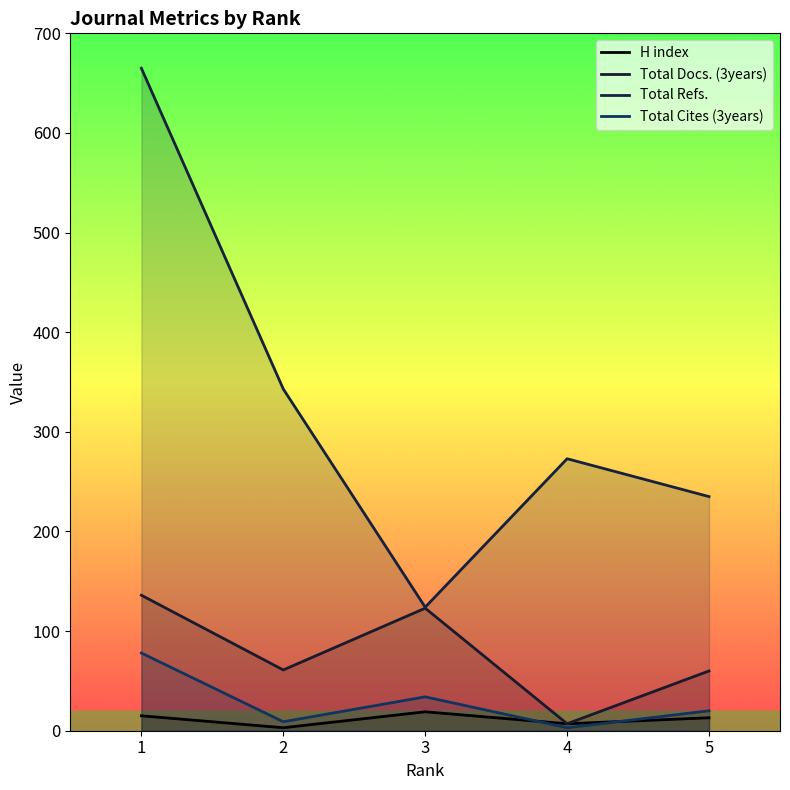

The Total Docs. (3years) series shows 185 at 1. True or false?

False